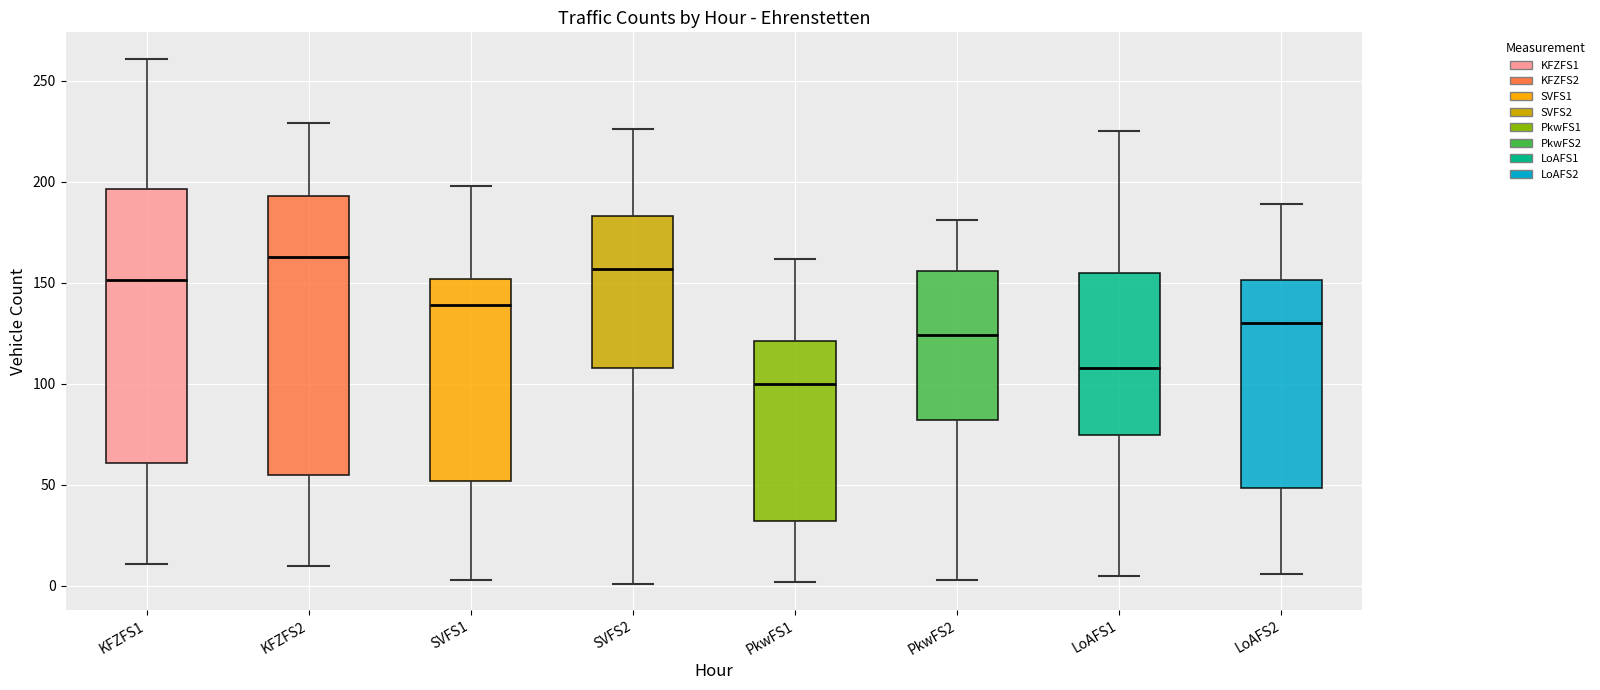

Reading left to right, read every box against the y-axis: the position of its median line, the range the box covers, and the ends of its whiskers. The values are not printed on the chart, so give them approximately, as read against the axis.

KFZFS1: median 150, box 60 to 195, whiskers 10 to 260
KFZFS2: median 165, box 55 to 195, whiskers 10 to 230
SVFS1: median 140, box 50 to 150, whiskers 5 to 200
SVFS2: median 155, box 110 to 185, whiskers 0 to 225
PkwFS1: median 100, box 30 to 120, whiskers 0 to 160
PkwFS2: median 125, box 80 to 155, whiskers 5 to 180
LoAFS1: median 110, box 75 to 155, whiskers 5 to 225
LoAFS2: median 130, box 50 to 150, whiskers 5 to 190